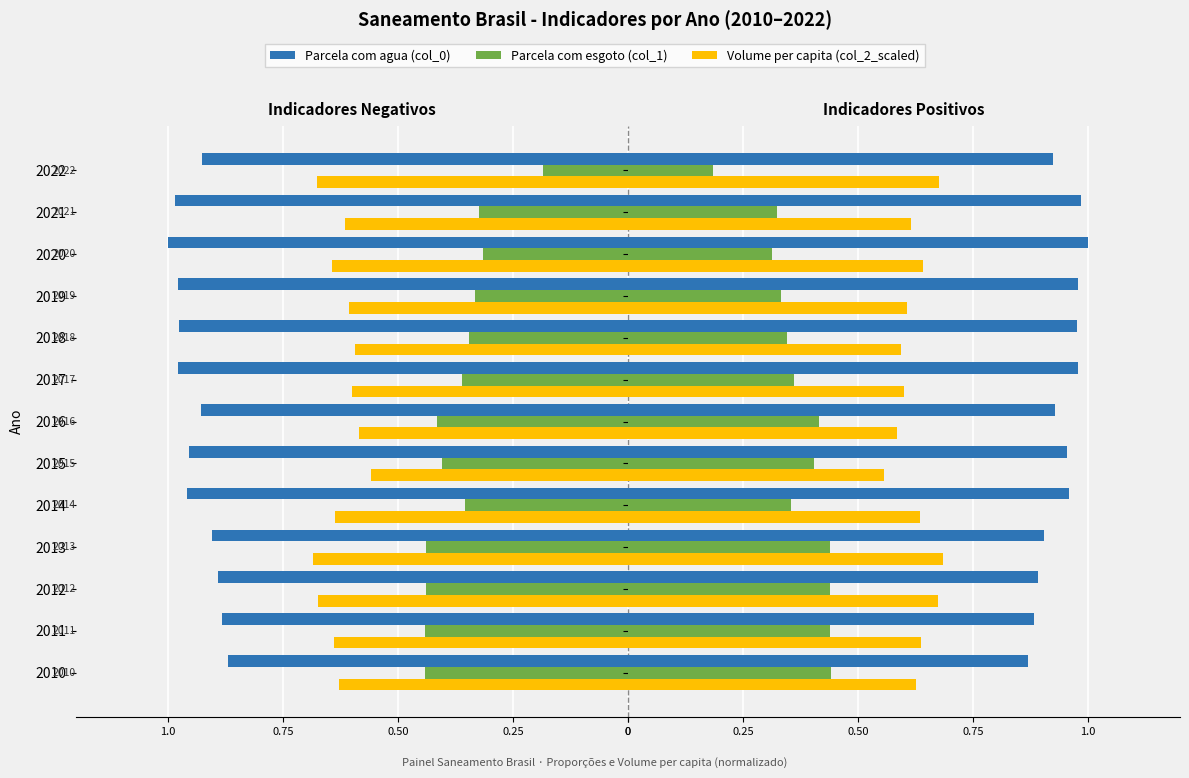

How many data points does each series have?

13